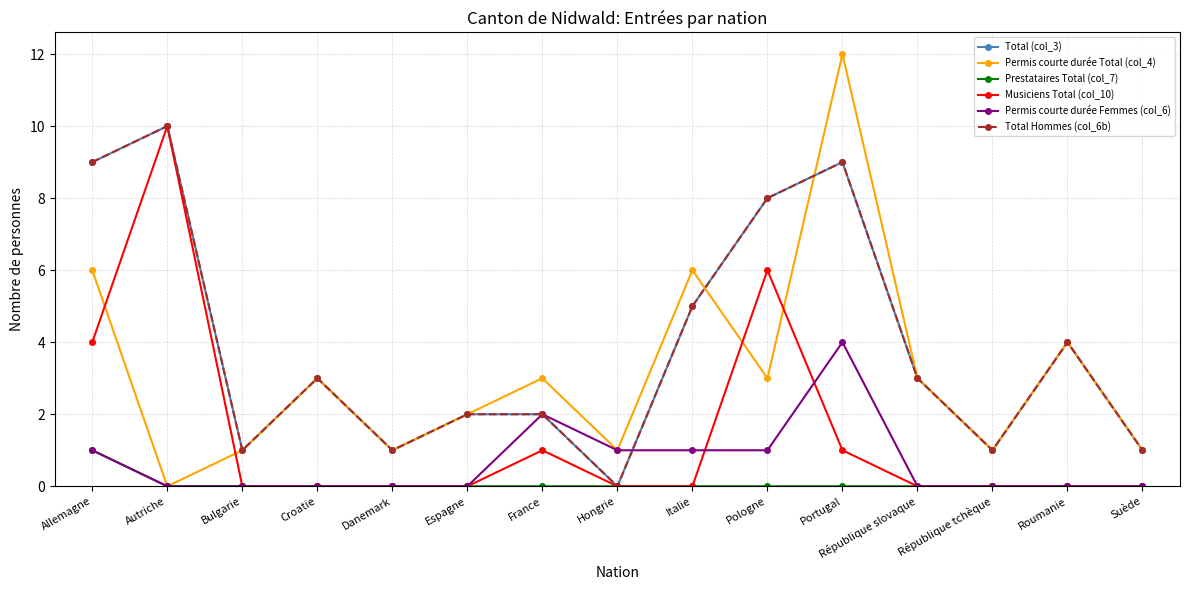

Does the chart have visible grid lines?

Yes